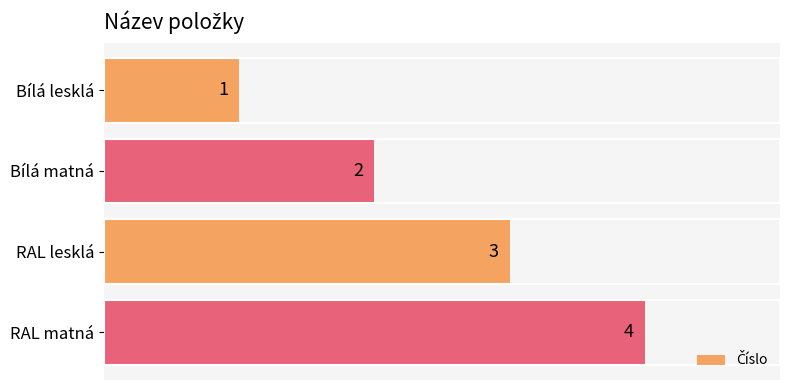

What is the ratio of the value at RAL lesklá to the value at Bílá lesklá?

3.0